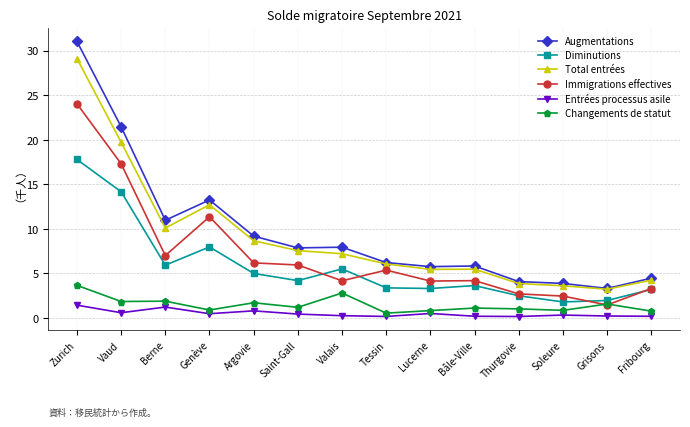

Is this an area chart (filled region under the line)?

No